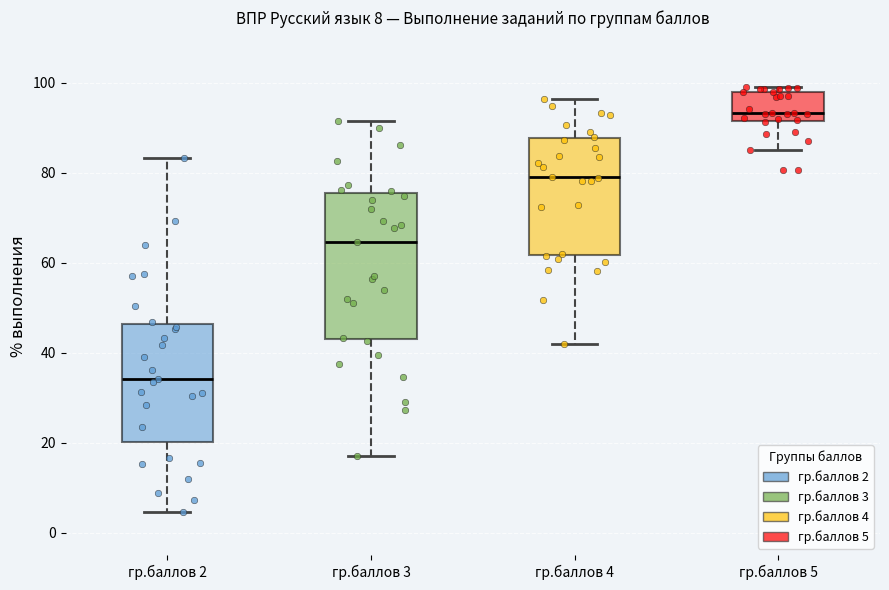

Which box has the lowest median line?

гр.баллов 2